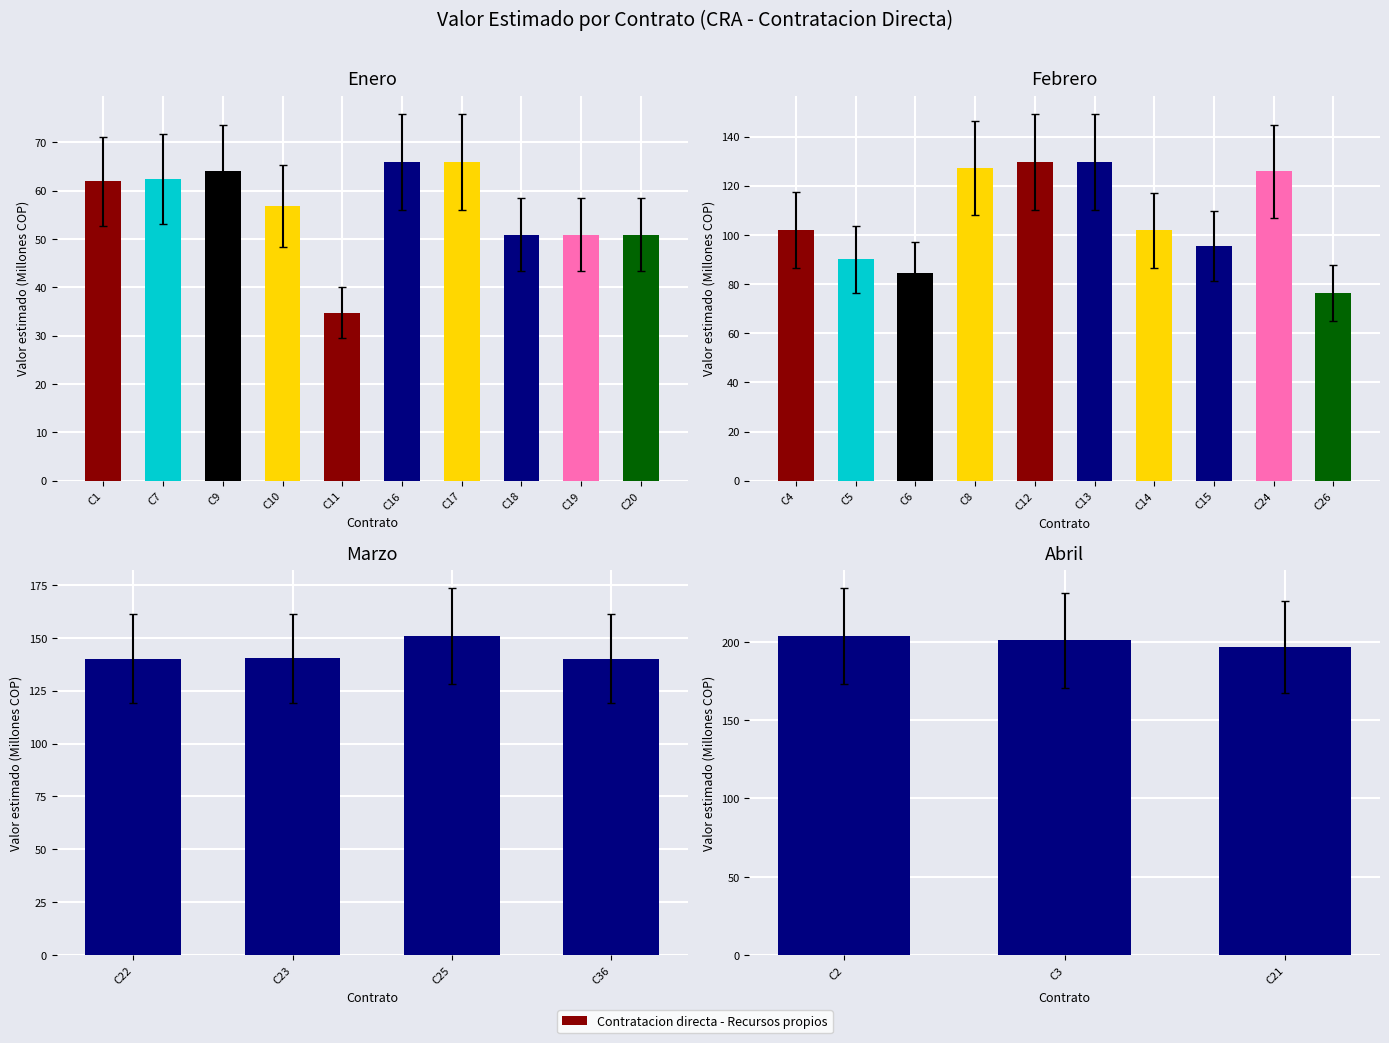

The chart shows a value of 357.6 at C7. True or false?

False